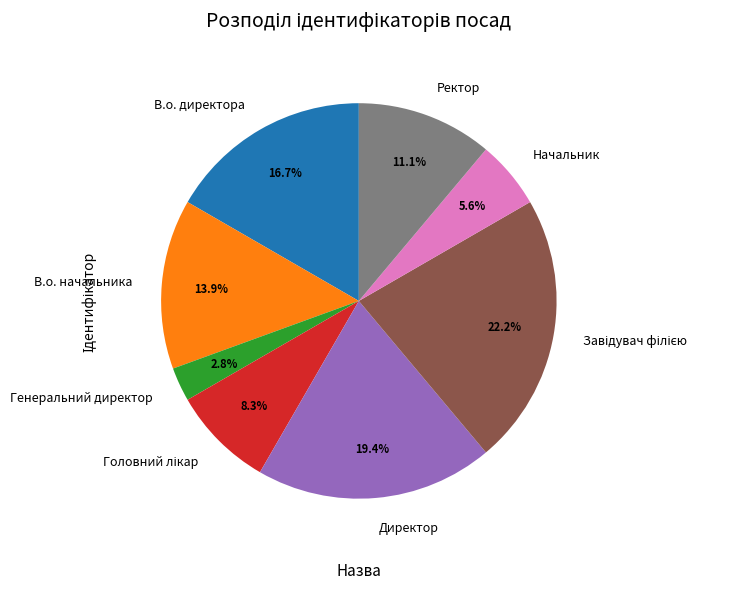

To the nearest percent, what is the average slice percentage?

12%